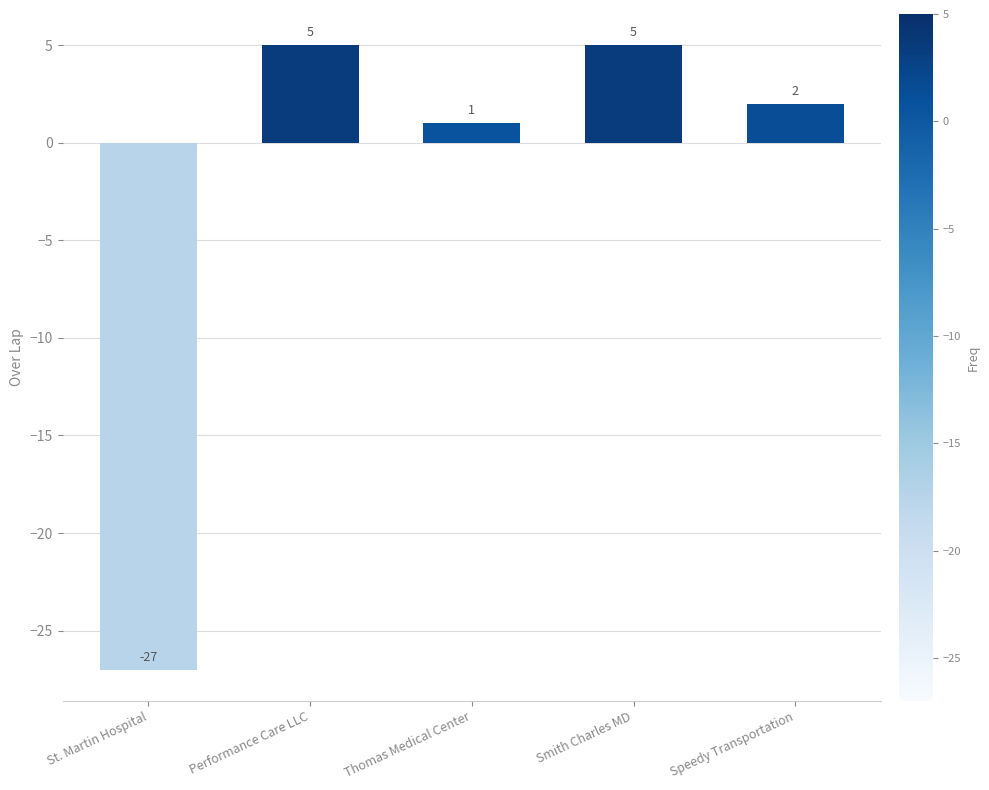

What position from the right is Performance Care LLC?

4